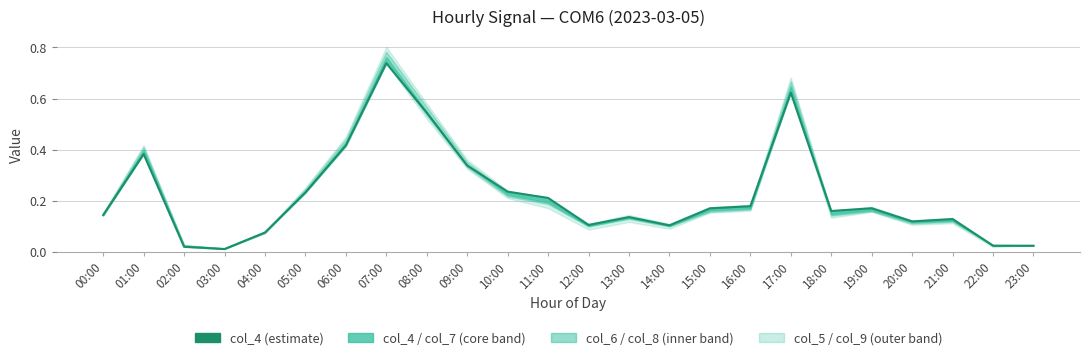

Between 14:00 and 06:00, which is larger?

06:00